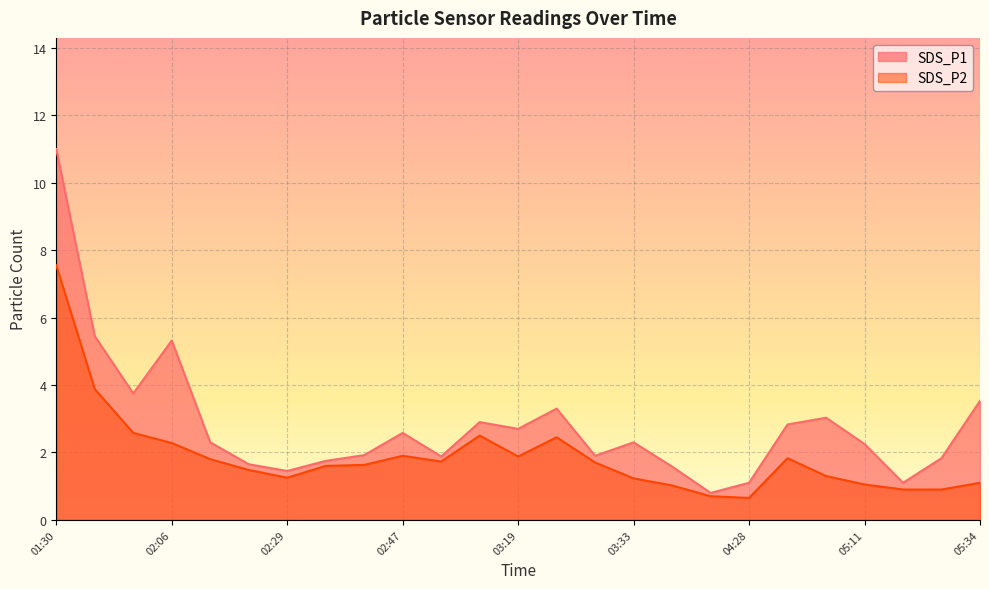

Which series has the largest total across all categories?

SDS_P1